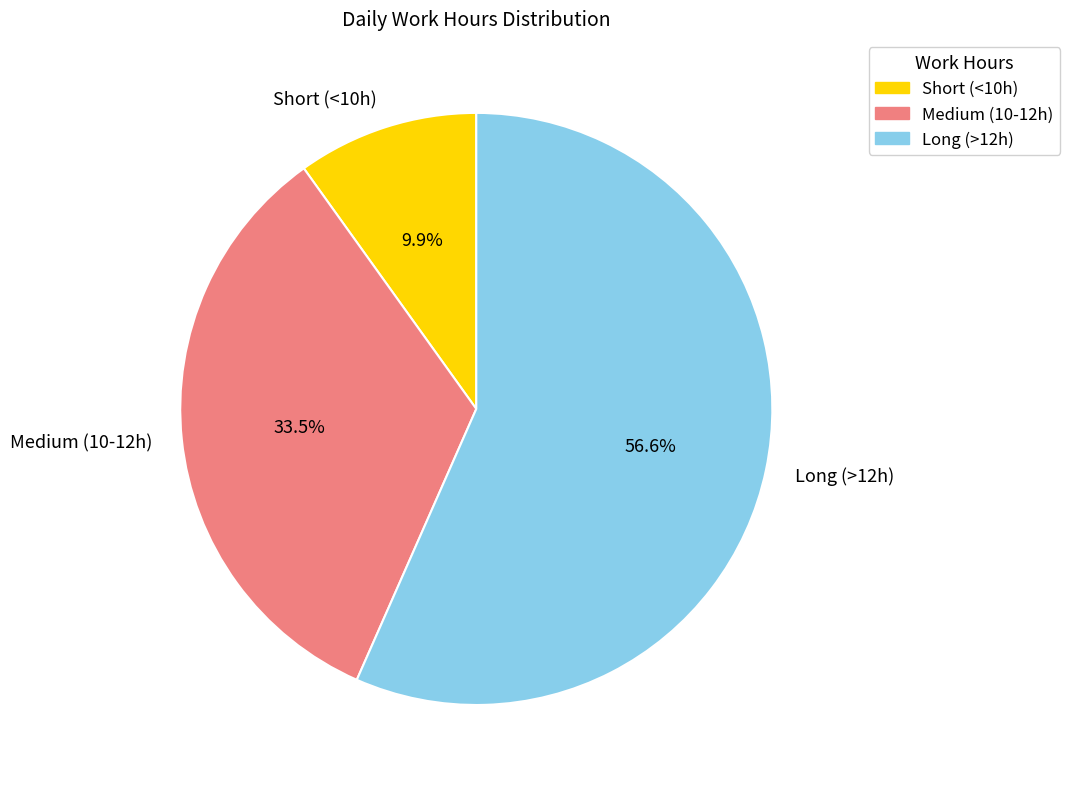

To the nearest percent, what is the difference between the largest and smallest slice percentages?

47%